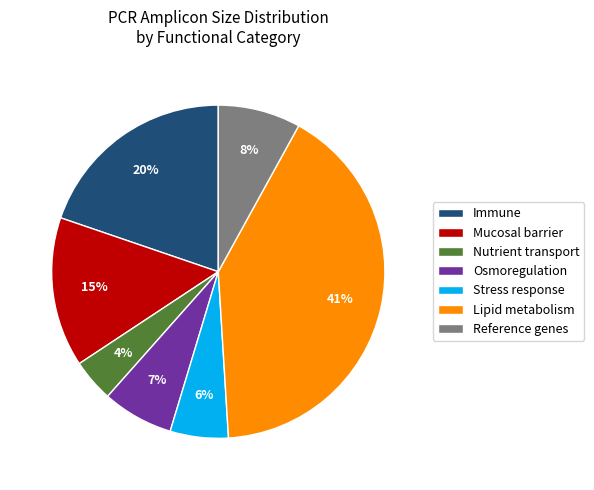

Does any single category account for the majority?

No